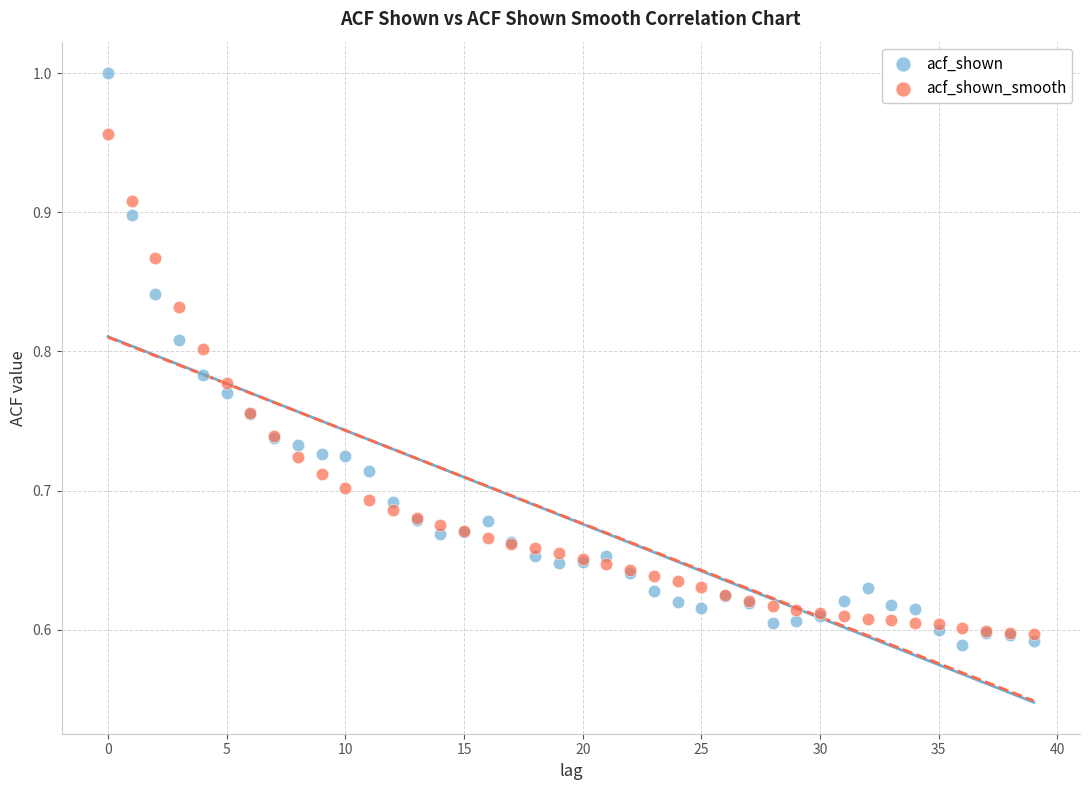

Which series has the widest spread of Y values?

acf_shown